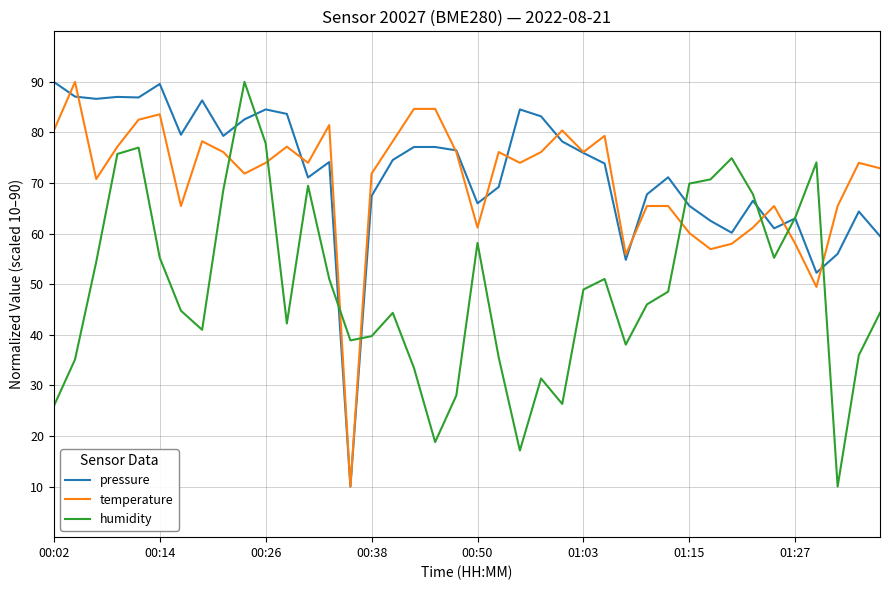

What is the maximum value for humidity?

90.0